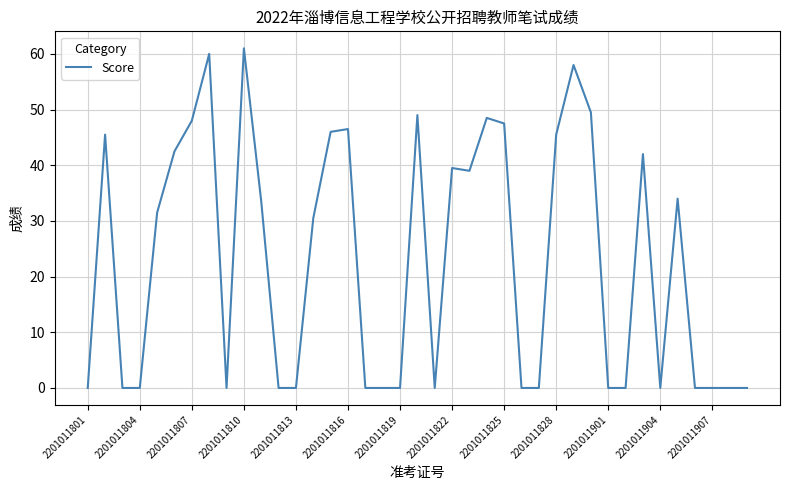

What is the sum of all values?

897.5